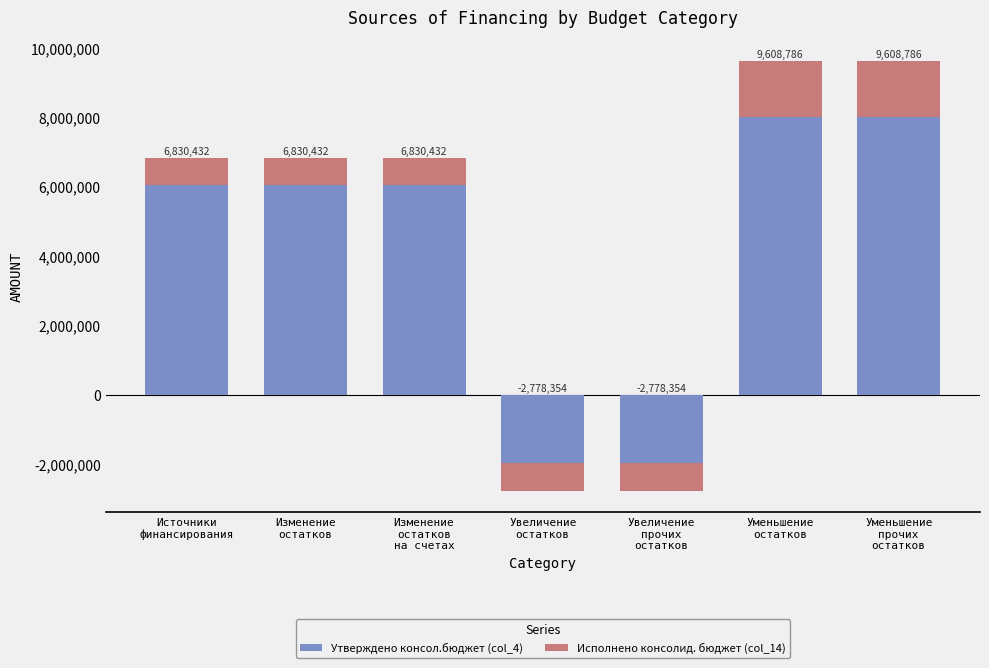

What position from the right is Увеличение
остатков?

4